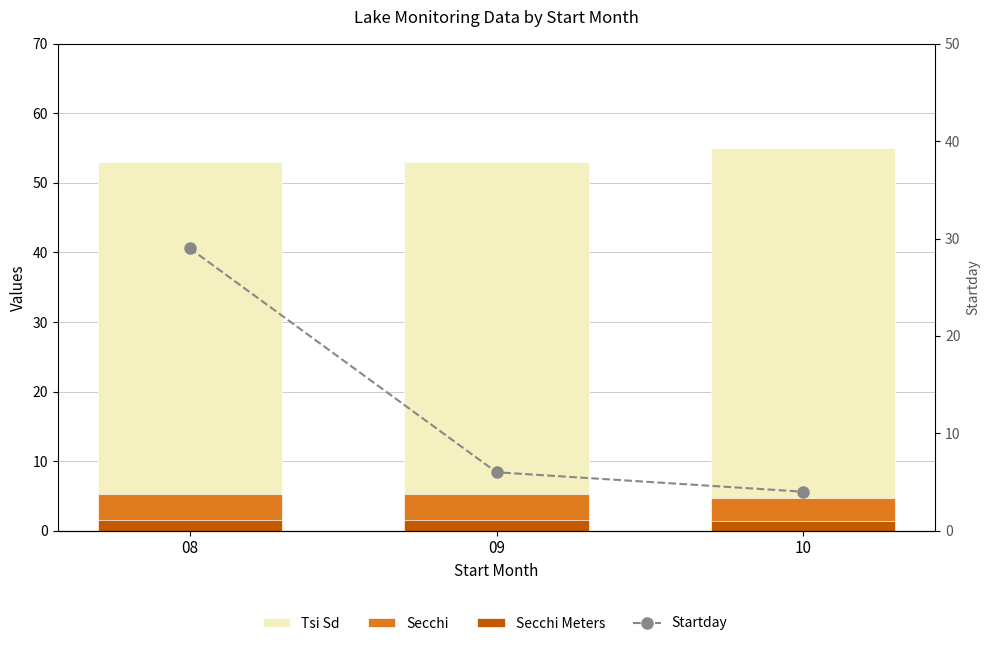

Reading left to right, extract all data points from this chart.

Tsi Sd: 08=53.0	09=53.0	10=55.0
Secchi: 08=5.2	09=5.2	10=4.7
Secchi Meters: 08=1.6	09=1.6	10=1.4
Startday: 08=29.0	09=6.0	10=4.0